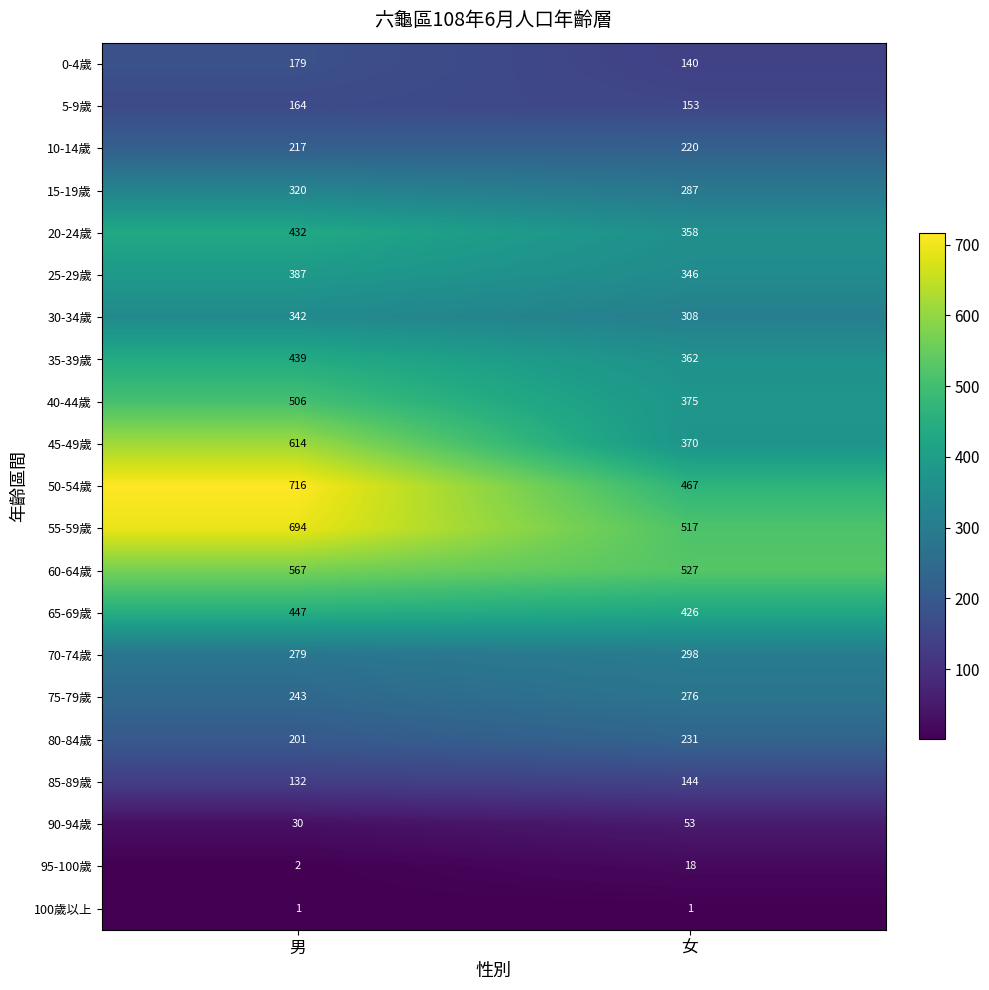

What is the difference between the 40-44歲 values at 女 and 男?

131